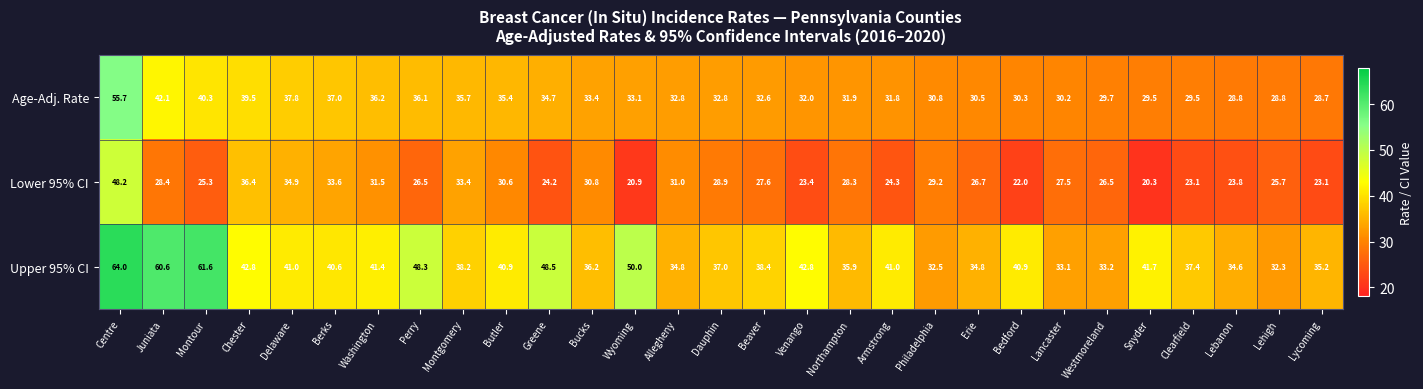

True or false: Lower 95% CI has a value of 21.9 at Delaware.

False